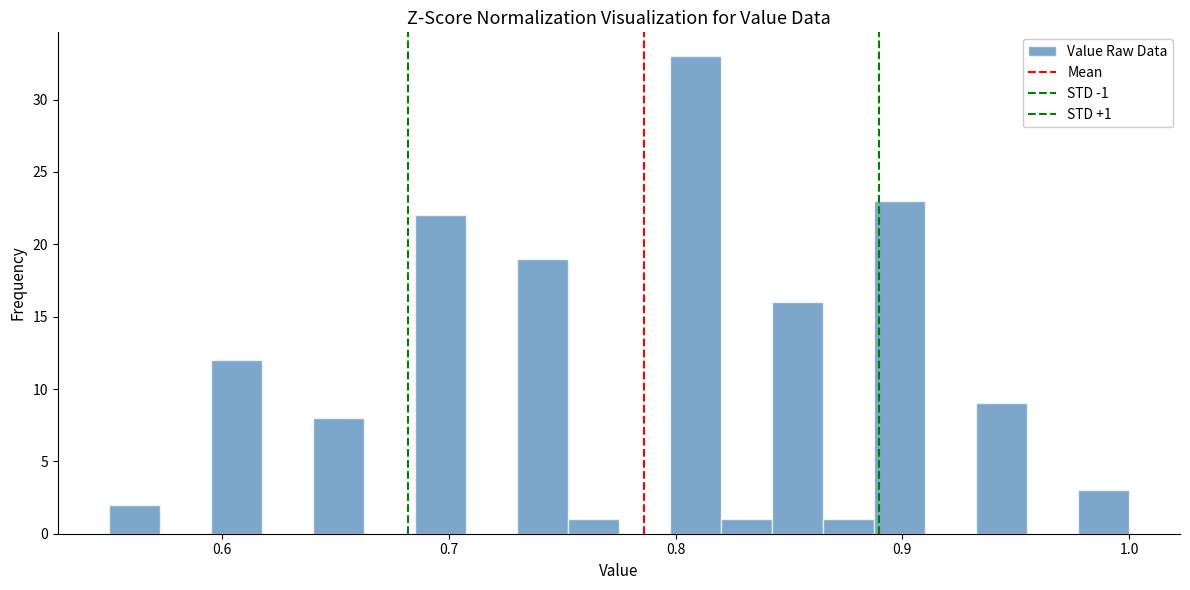

Read against the x-axis, roughly where is the centre of the tallest bar?

0.81